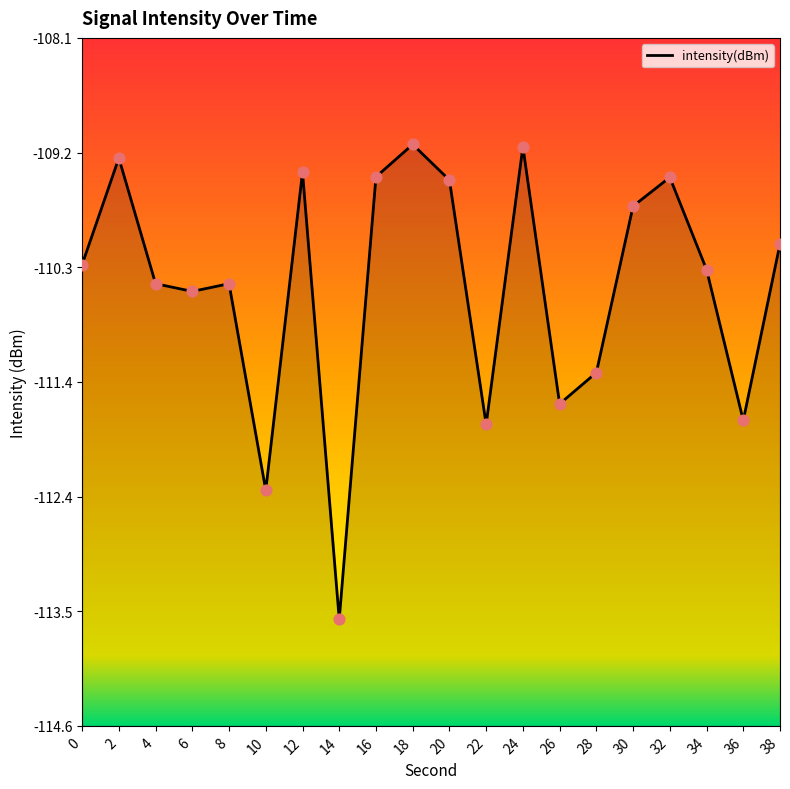

What is the change in value from 0 to 12?

+0.9